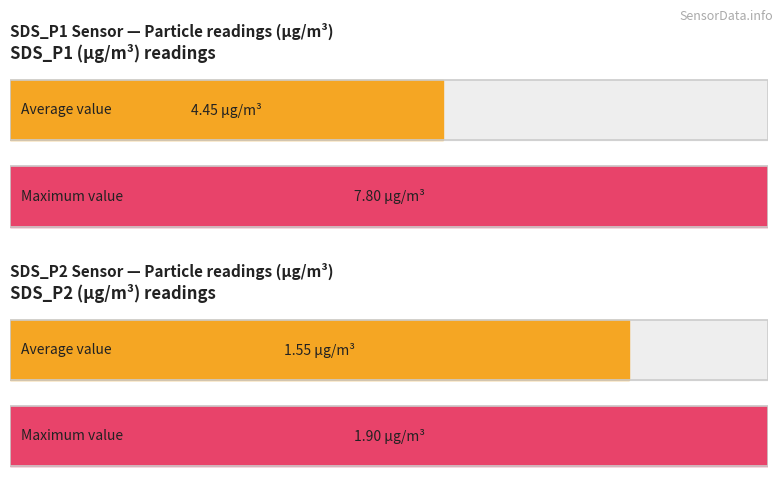

What is the value of the Average utilization bar at the 1st from the left?

4.5